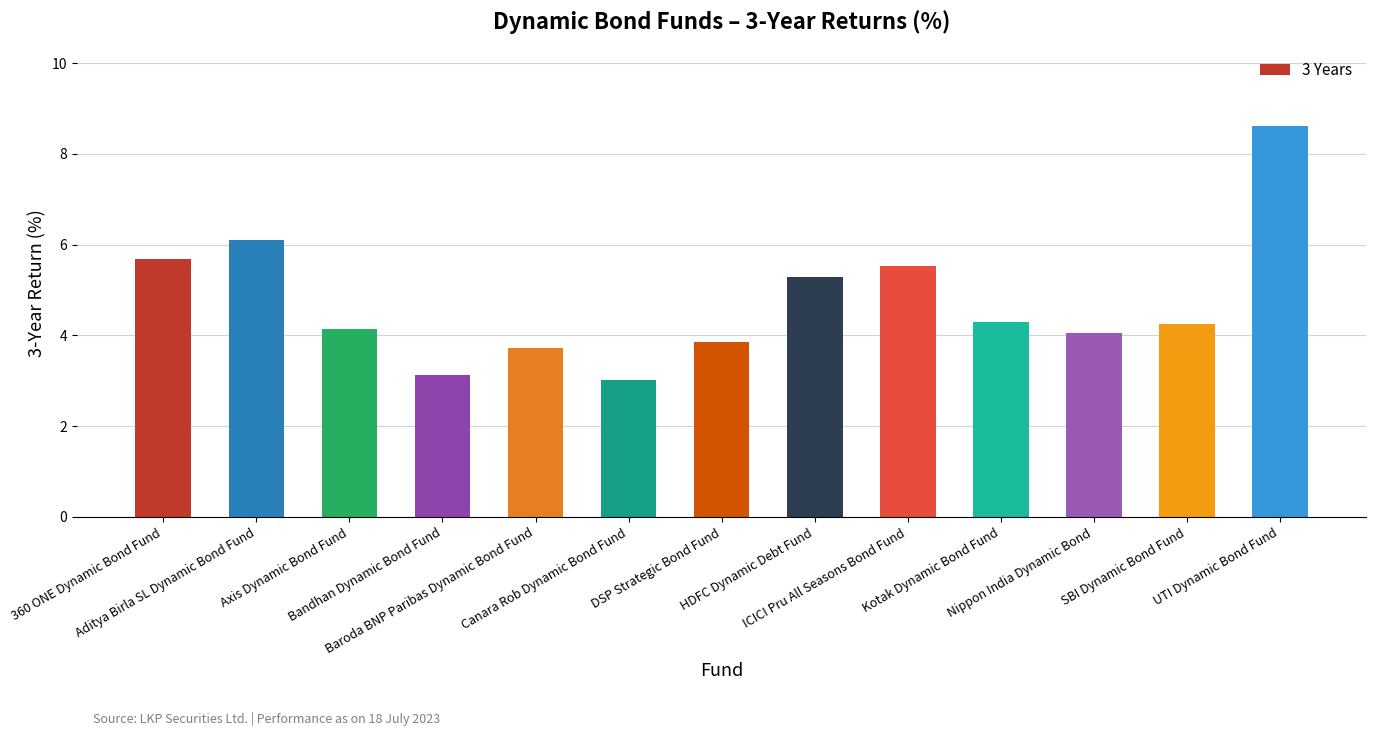

Reading left to right, list all the values displayed in this chart.

5.7	6.1	4.2	3.1	3.7	3.0	3.9	5.3	5.5	4.3	4.1	4.3	8.6